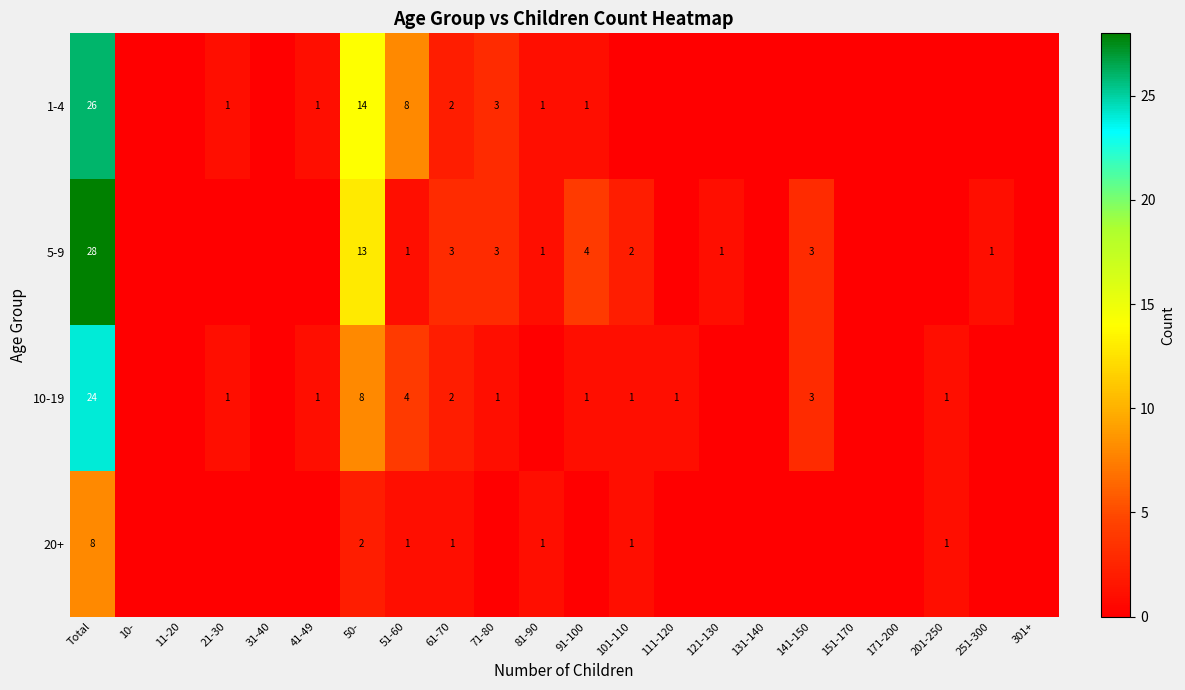

The value of 20+ at 81-90 is 2. True or false?

False